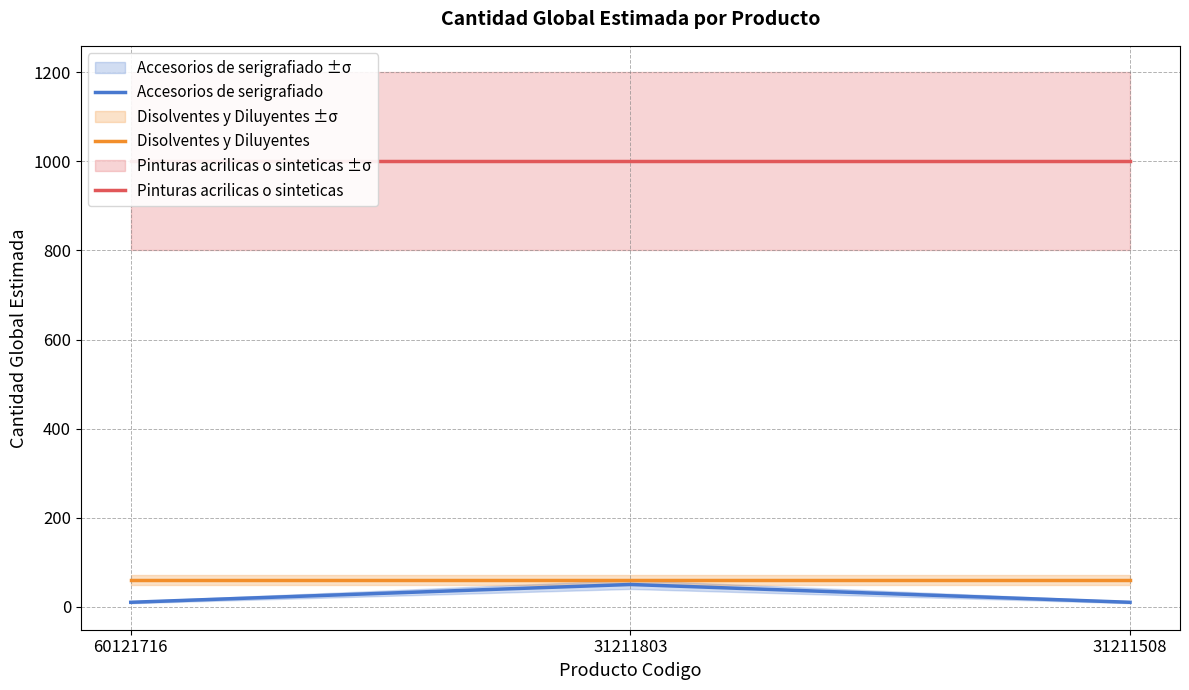

Which category has the lowest value in the Pinturas acrilicas o sinteticas series?

60121716